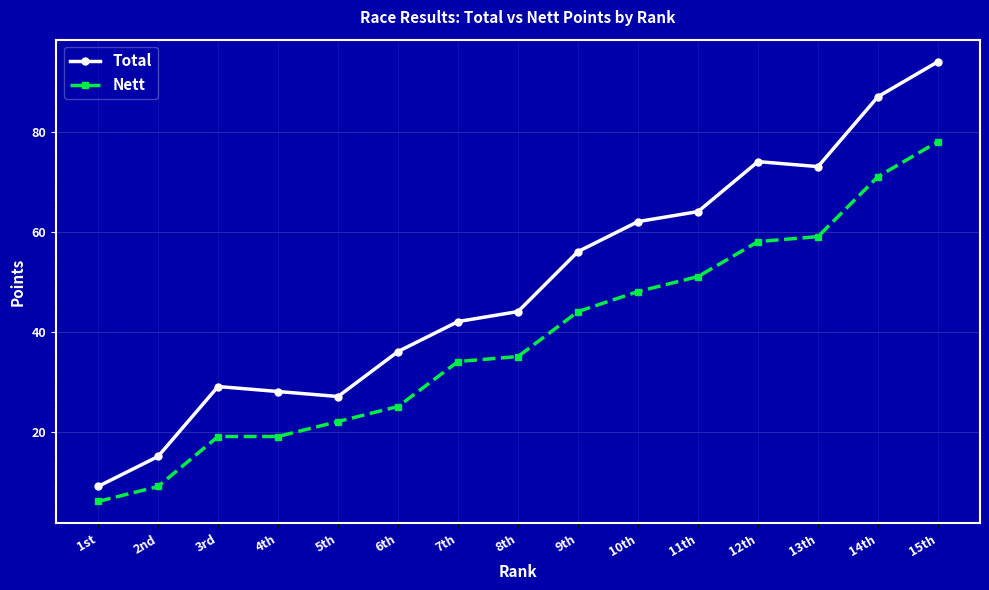

True or false: Nett has a value of 116 at 14th.

False